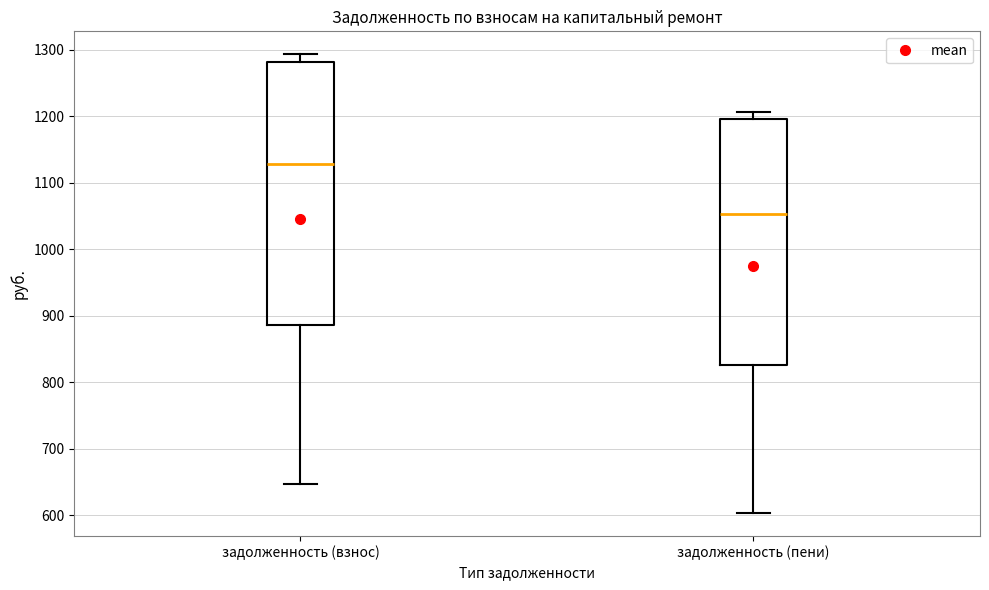

Which box is the tallest, from its lower edge to its upper edge?

задолженность (взнос)